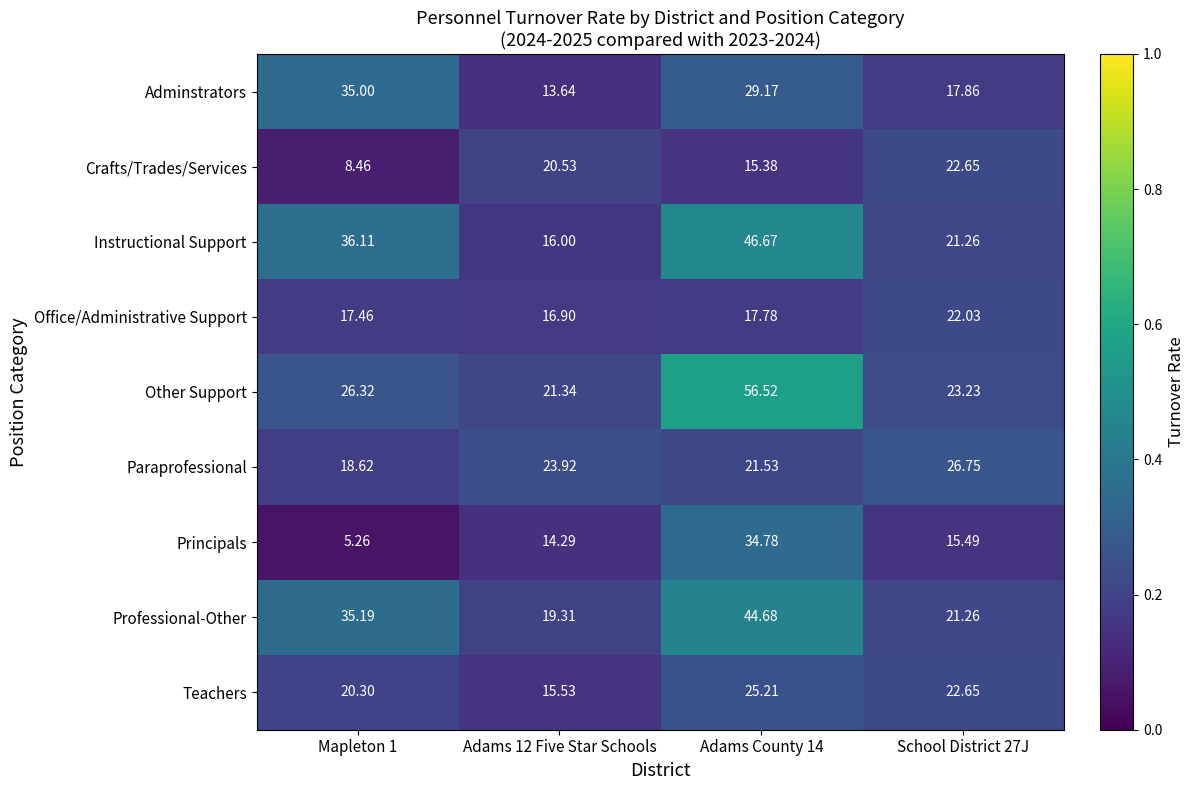

List the series in order of their peak value, highest first.

Other Support, Instructional Support, Professional-Other, Adminstrators, Principals, Paraprofessional, Teachers, Crafts/Trades/Services, Office/Administrative Support